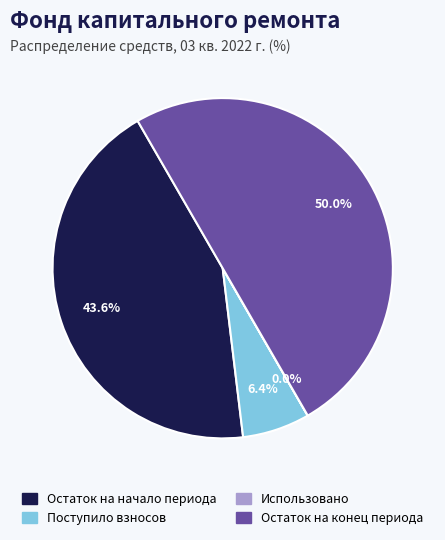

Which category has the biggest portion of the pie?

Остаток на конец периода